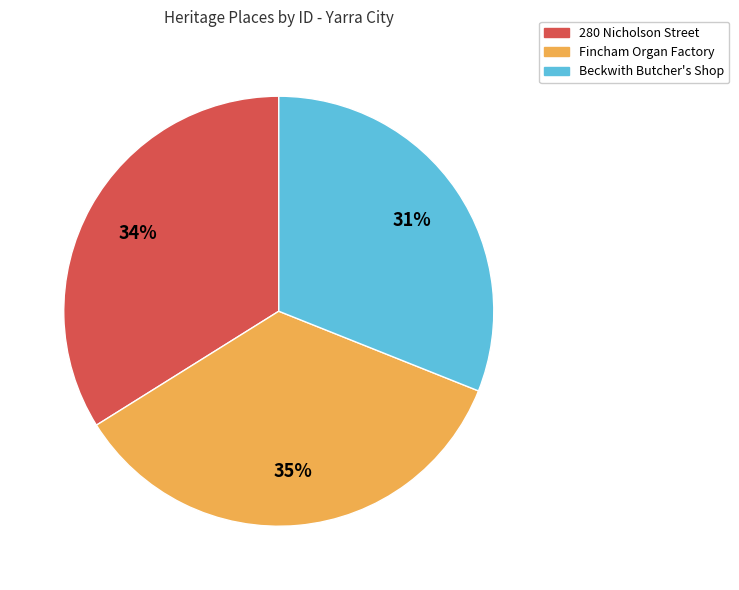

Which slice is the largest?

Fincham Organ Factory